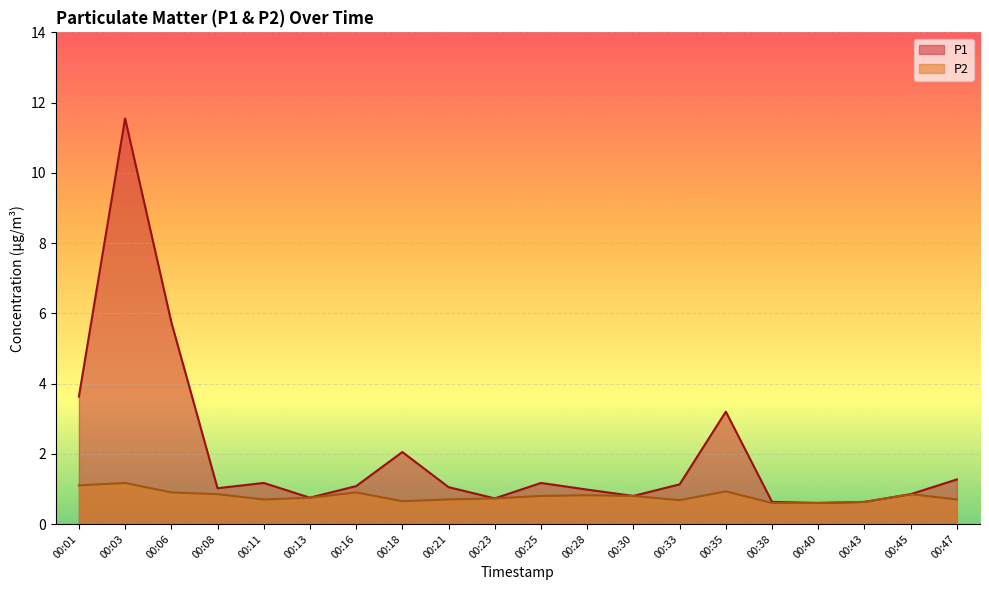

What is the lowest value of the P2 series?

0.6